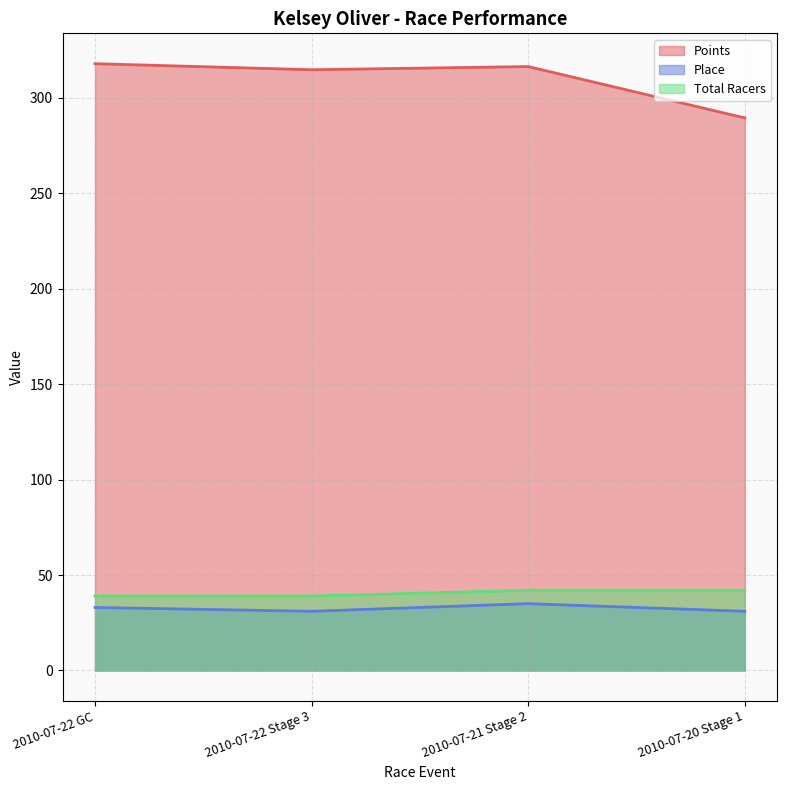

True or false: Points has a value of 416.4 at 2010-07-22 GC.

False